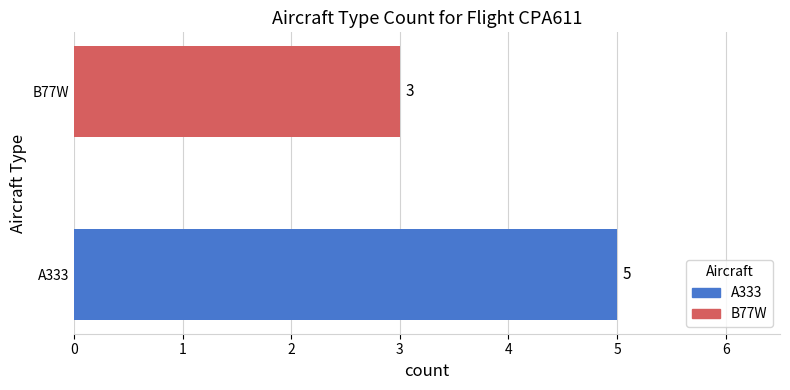

What is the ratio of the value at A333 to the value at B77W?

1.7